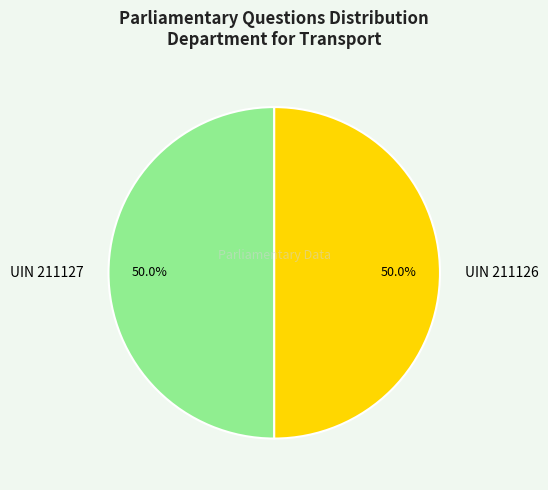

How many segments does this pie chart have?

2